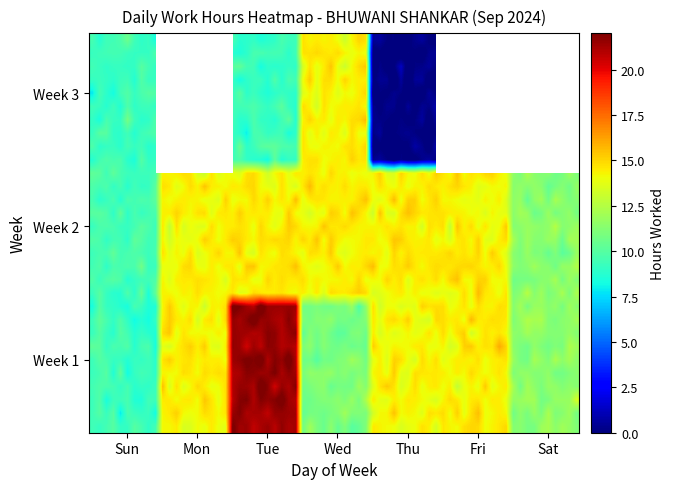

Is it true that the value at 3_Tue is 28.0?

False